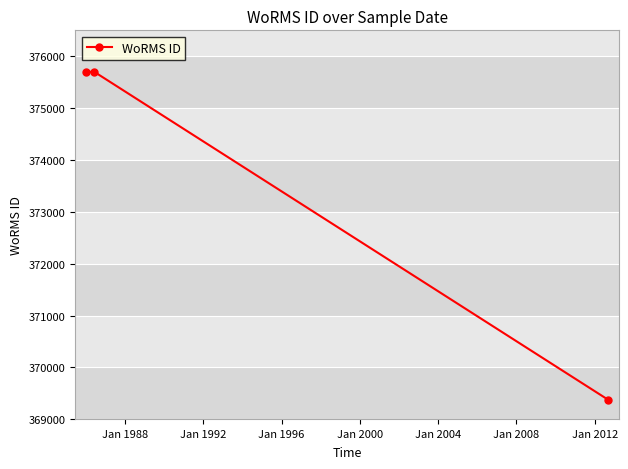

What is the average value?

373592